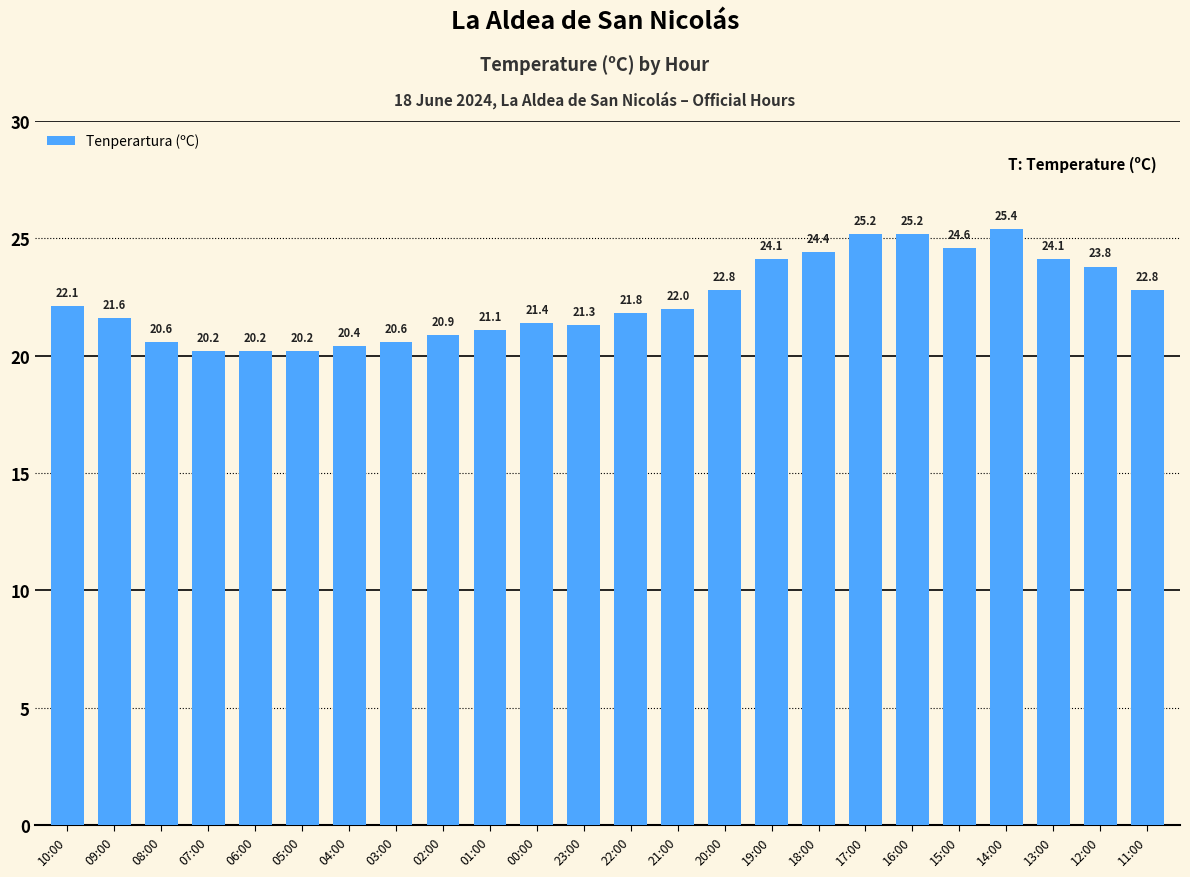

The chart shows a value of 20.6 at 03:00. True or false?

True